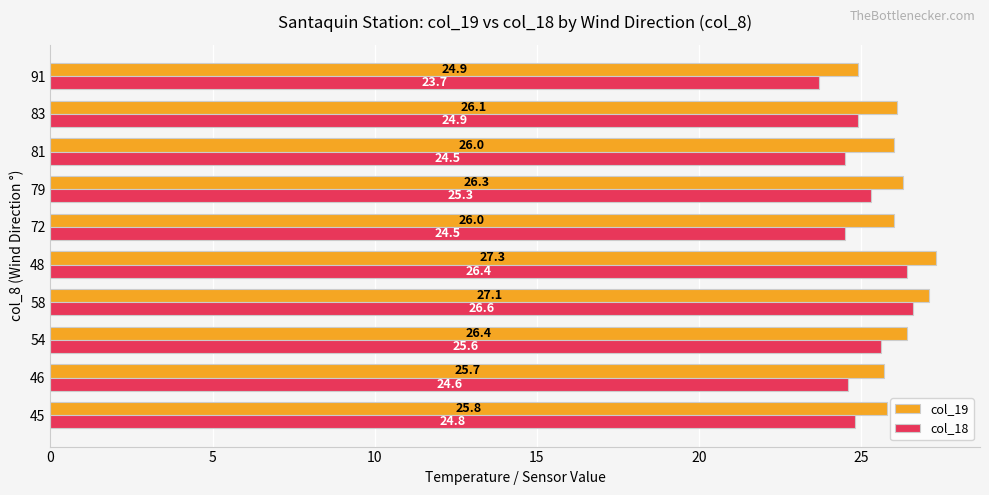

The col_18 series shows 26.6 at 58. True or false?

True